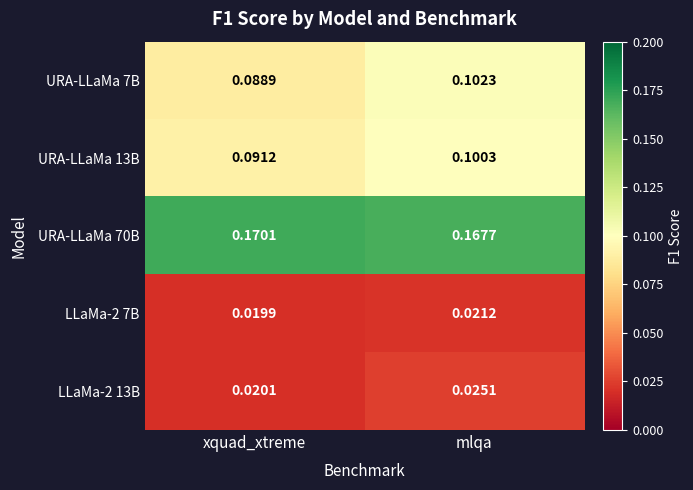

Rank the categories by URA-LLaMa 13B value from highest to lowest.

mlqa, xquad_xtreme